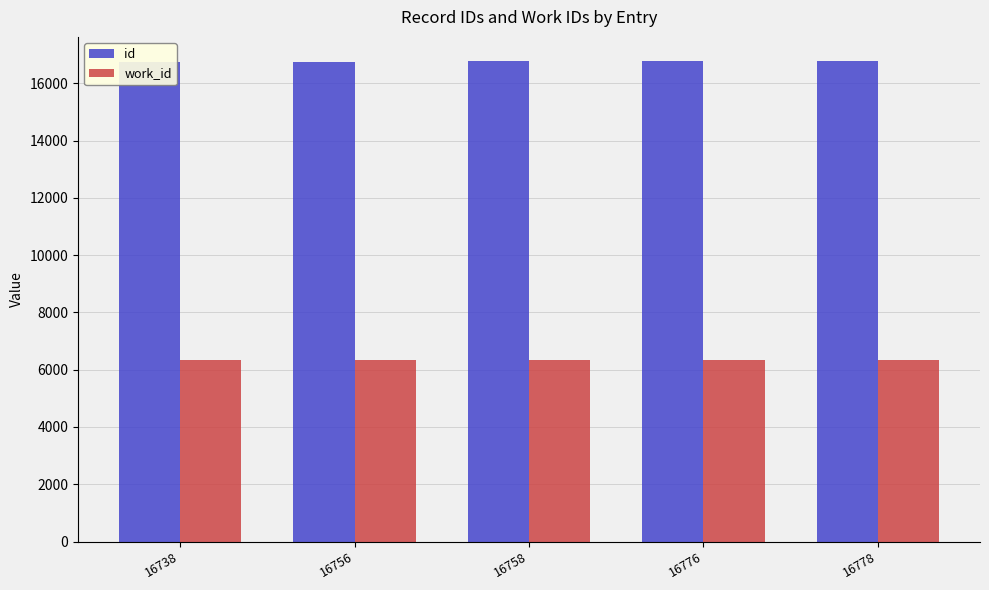

What is the difference between the maximum and minimum values in the id series?

40